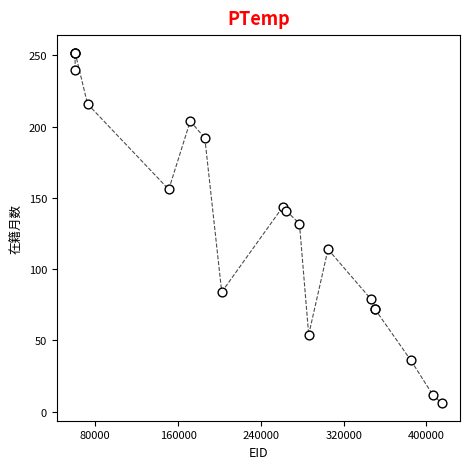

What Y value in the scatter plot is closest to 129?

132